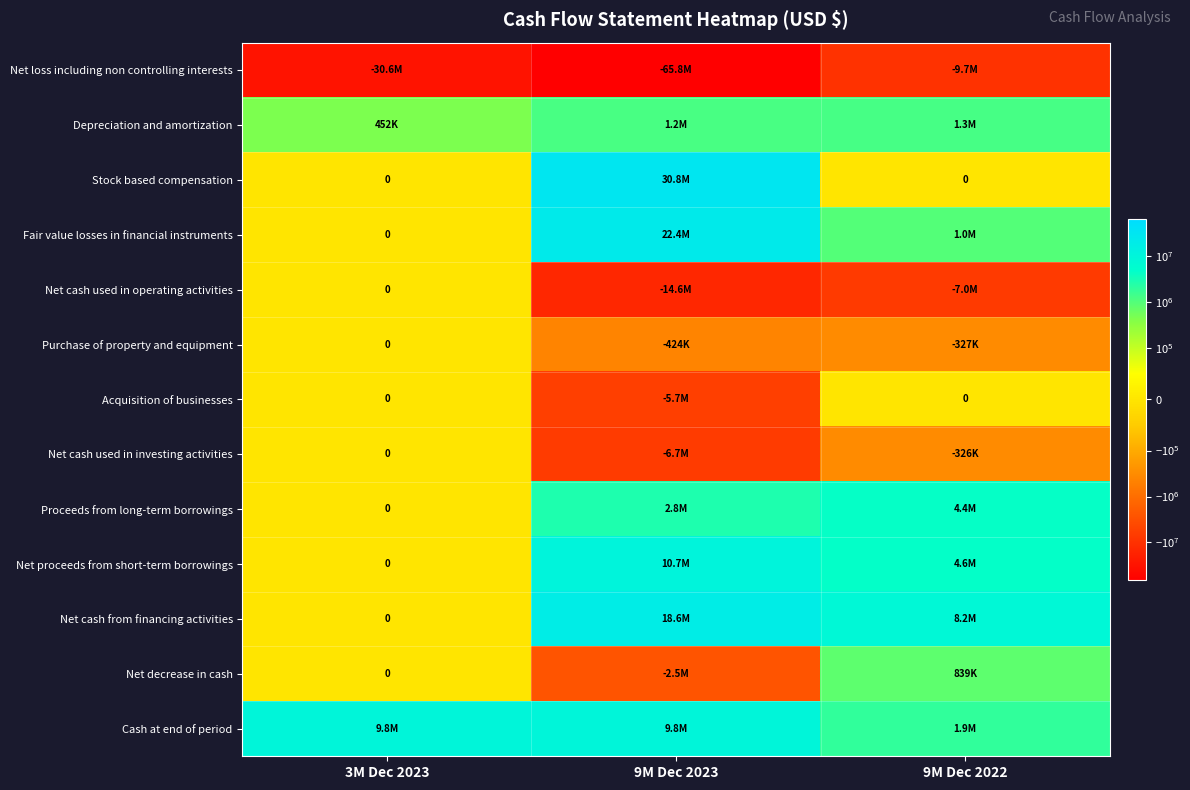

Is it true that Net loss including non controlling interests equals -9691963 at 9M Dec 2022?

True